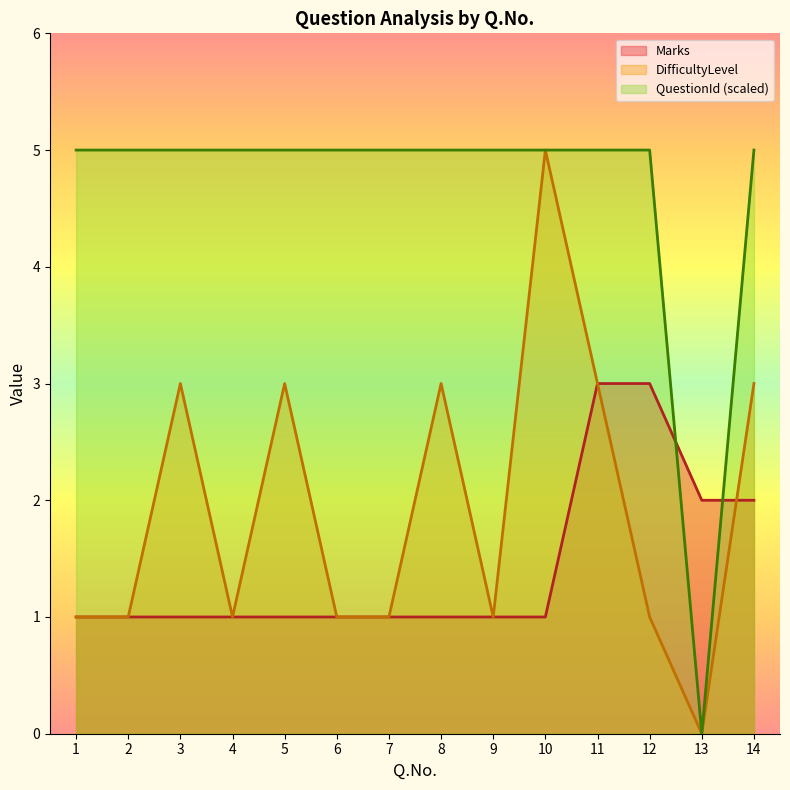

How many data points does each series have?

14